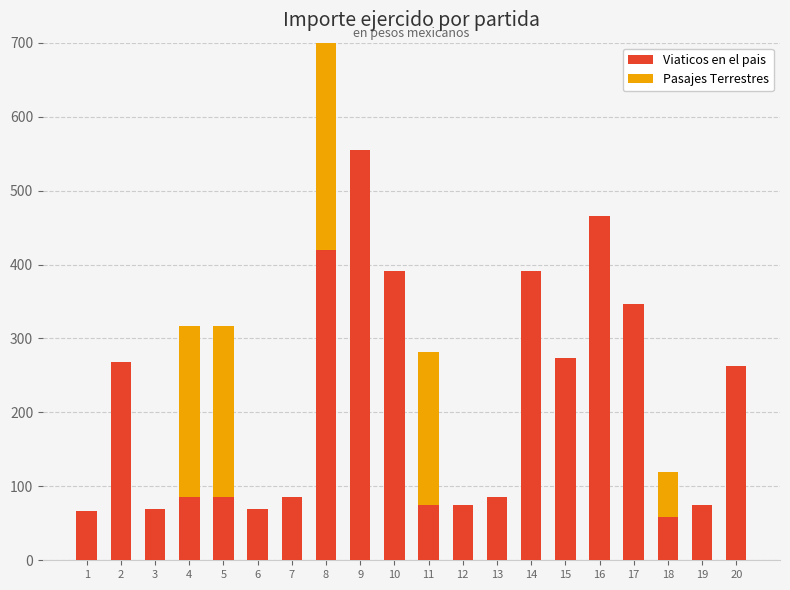

Is it true that Viaticos en el pais equals 66.9 at 1?

True